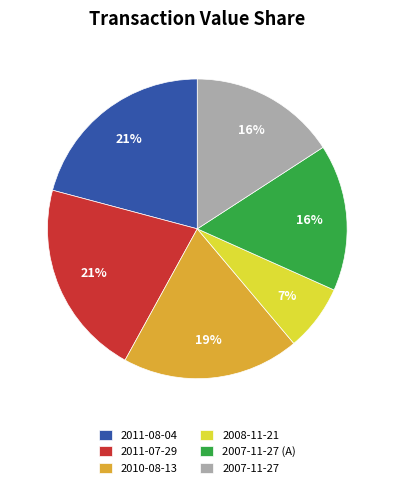

What is the ratio of the value at 2011-08-04 to the value at 2010-08-13?

1.1